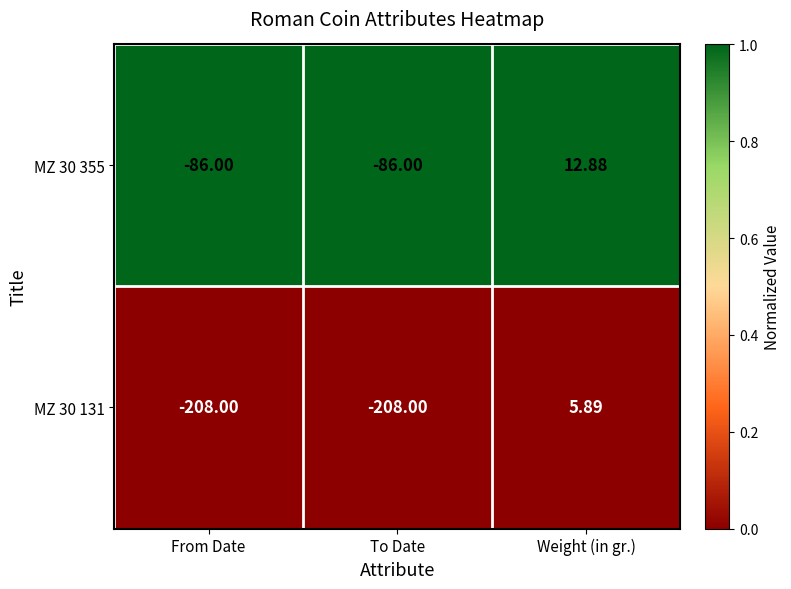

At which category is the sum across all series the highest?

Weight (in gr.)